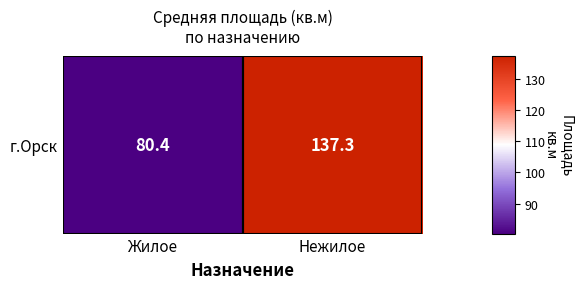

Between Жилое and Нежилое, which is larger?

Нежилое